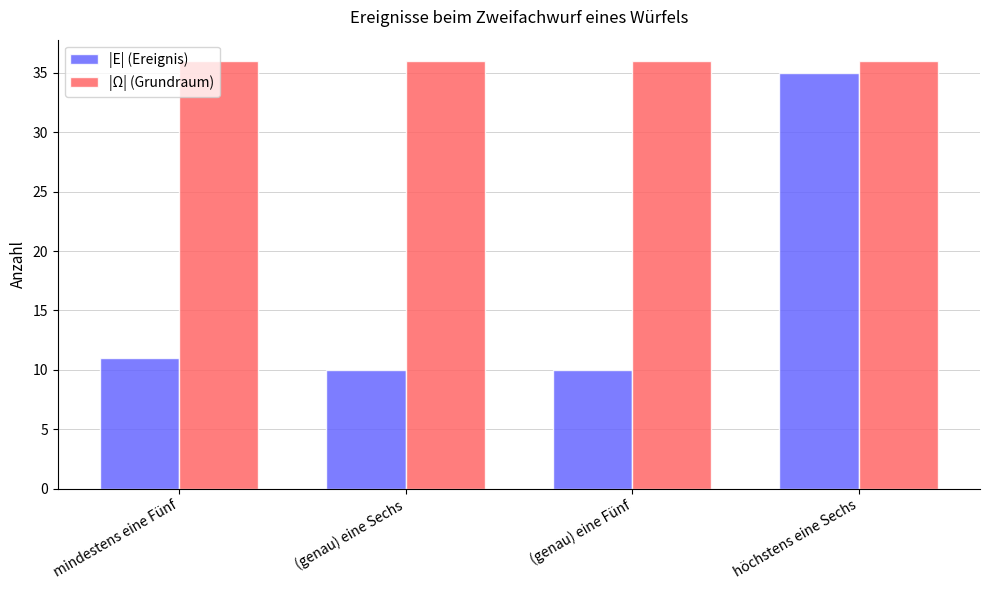

What is the maximum value shown in the chart?

36